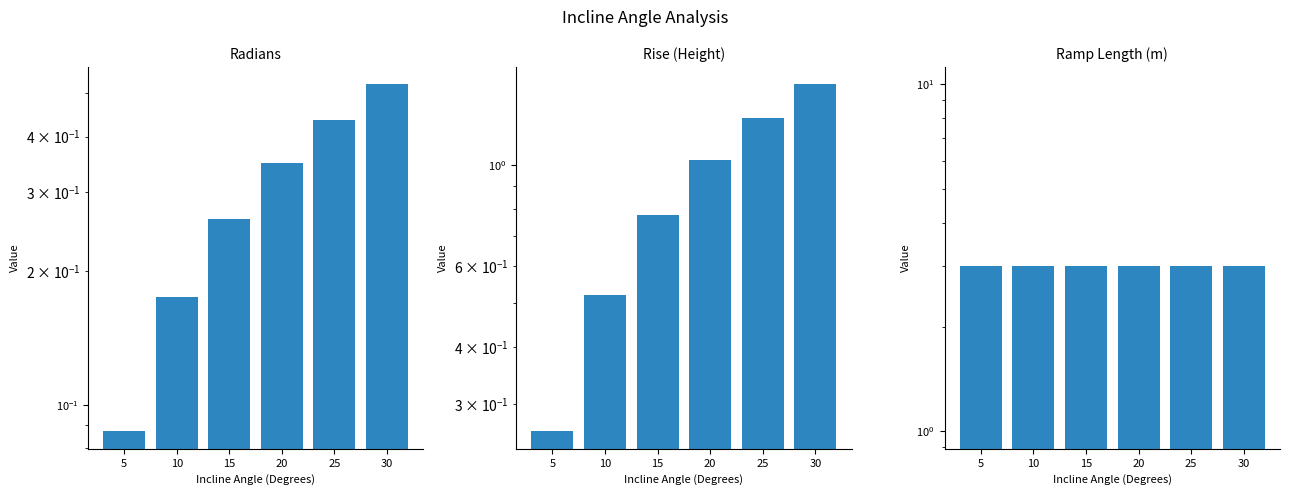

At how many categories does at least one series exceed 1?

6